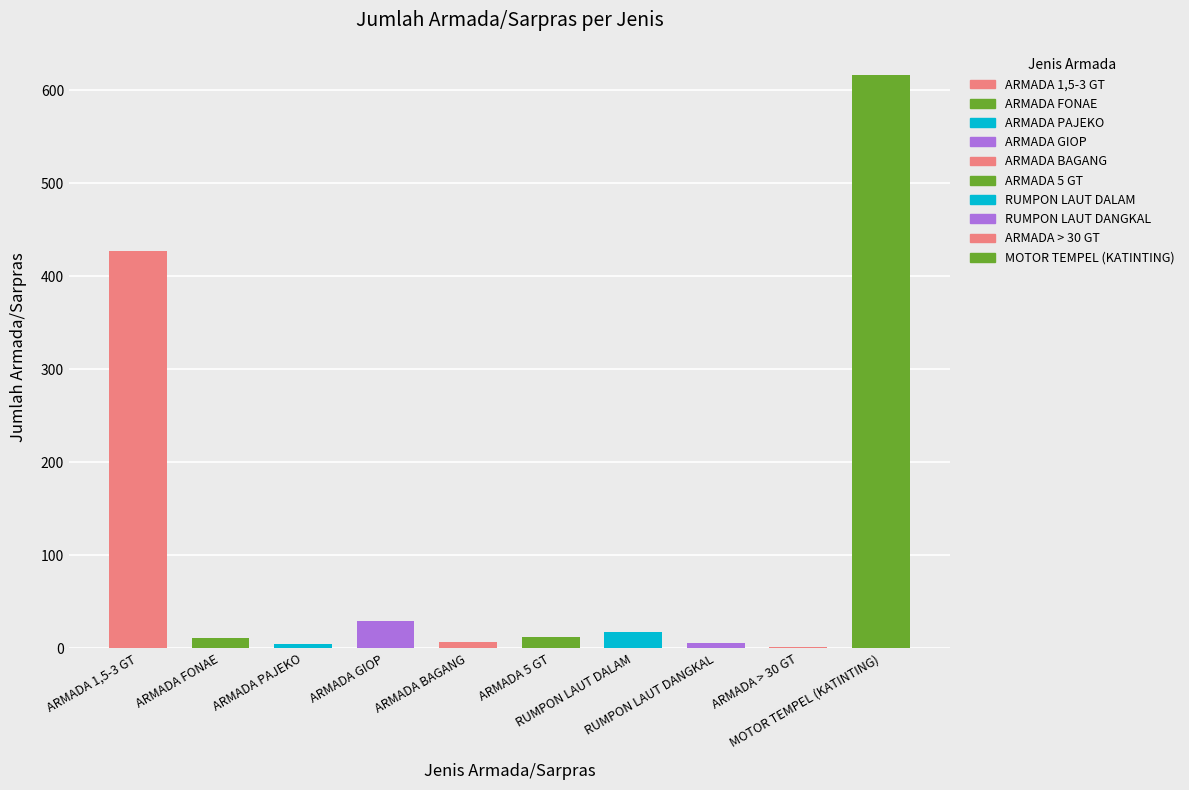

How many data points are above 12?

4